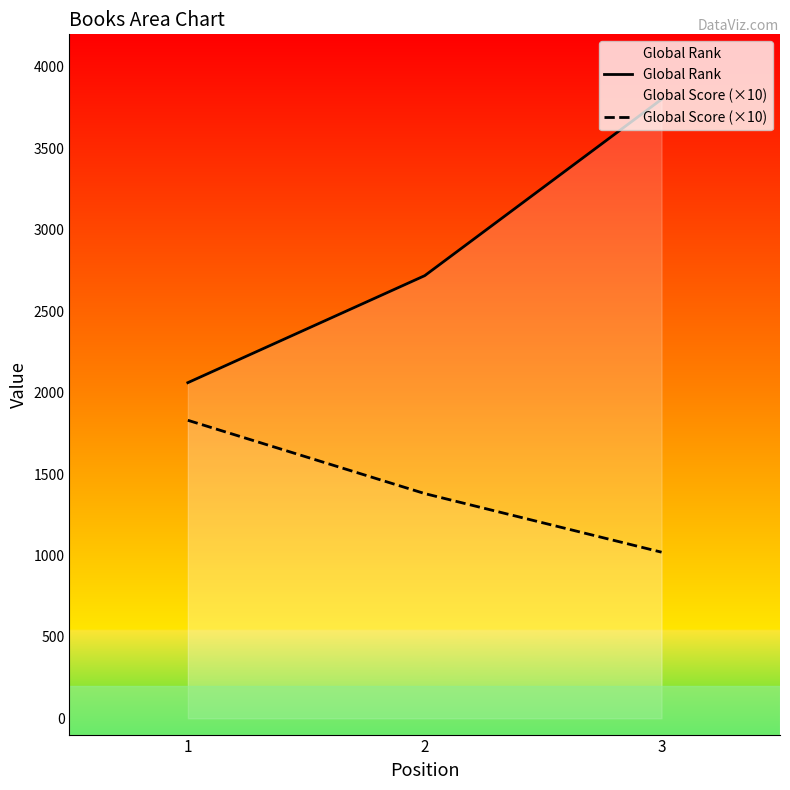

Which label corresponds to the largest value in the chart?

3